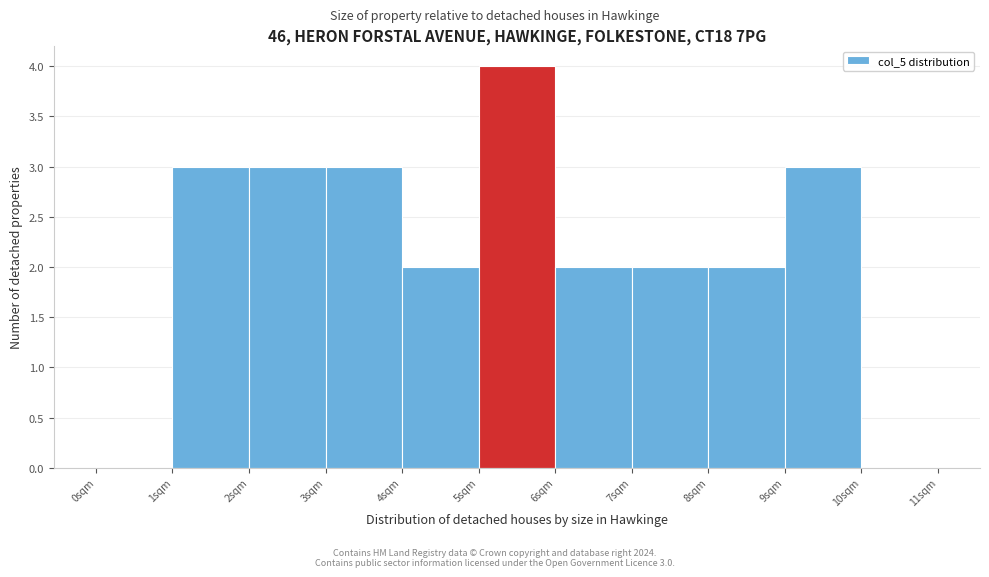

Over which range of the x-axis is the bar tallest?

5 to 6